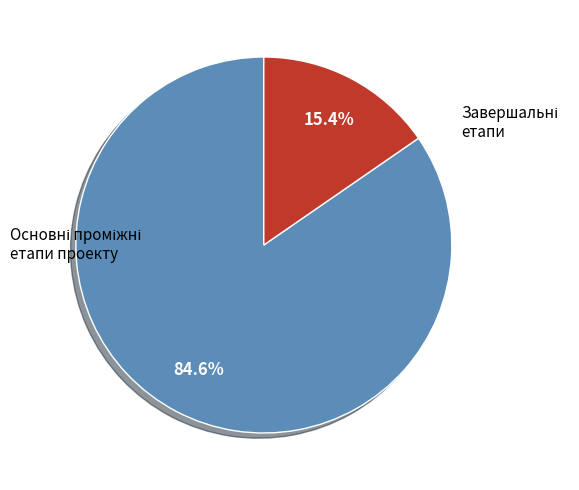

Is there a majority slice in this chart?

Yes